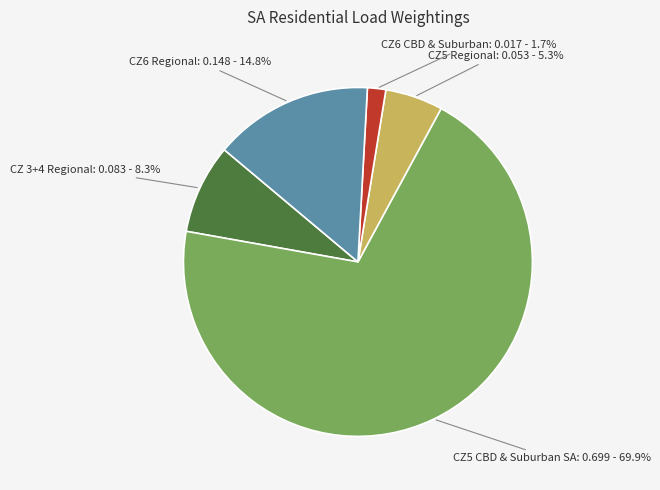

Does any single category account for the majority?

Yes